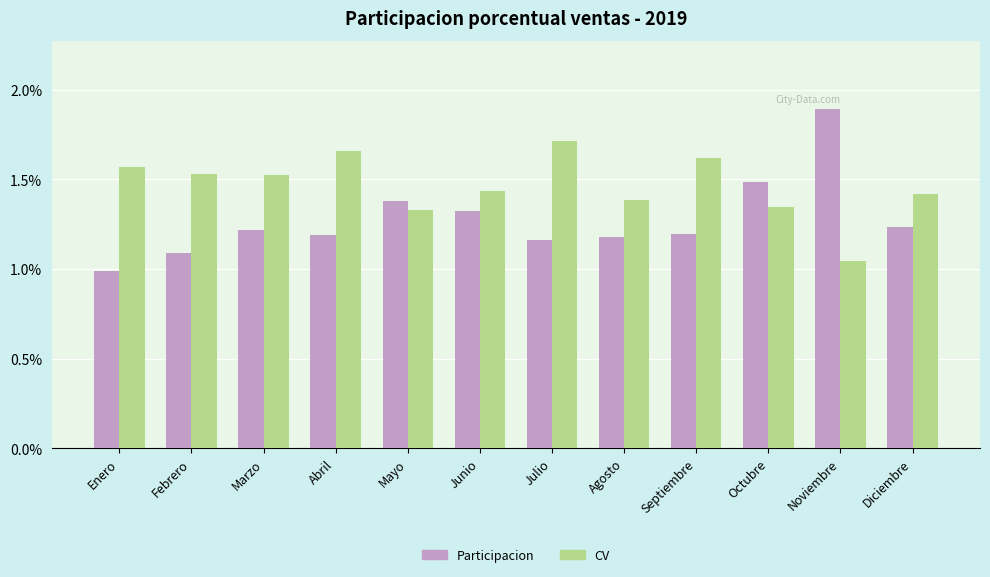

List the series in order of their peak value, lowest first.

CV, Participacion